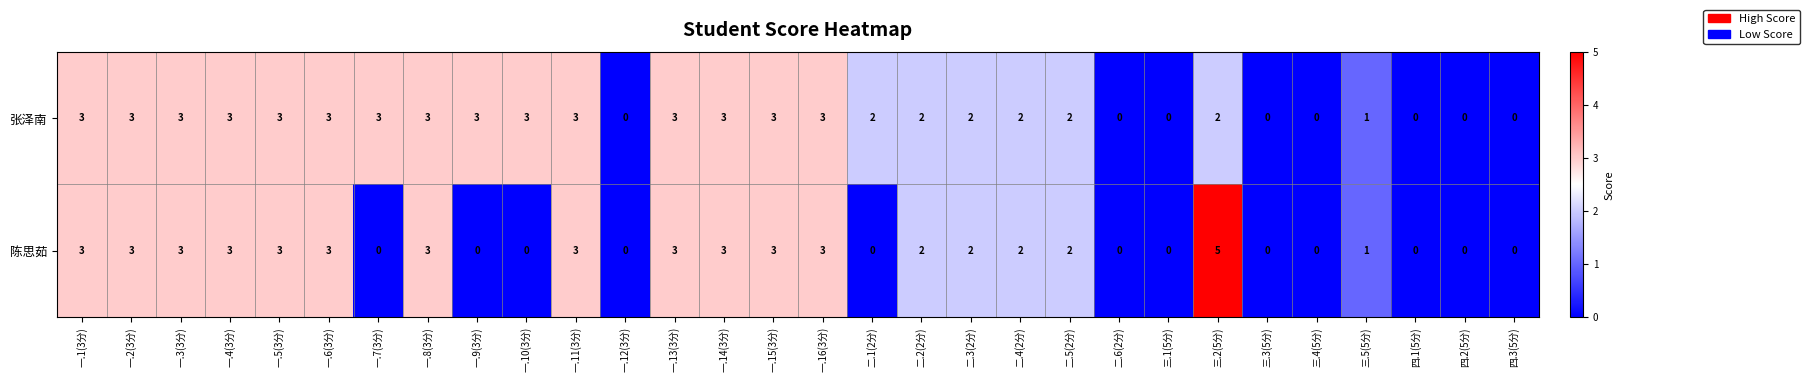

What is the sum of all 张泽南 values?

58